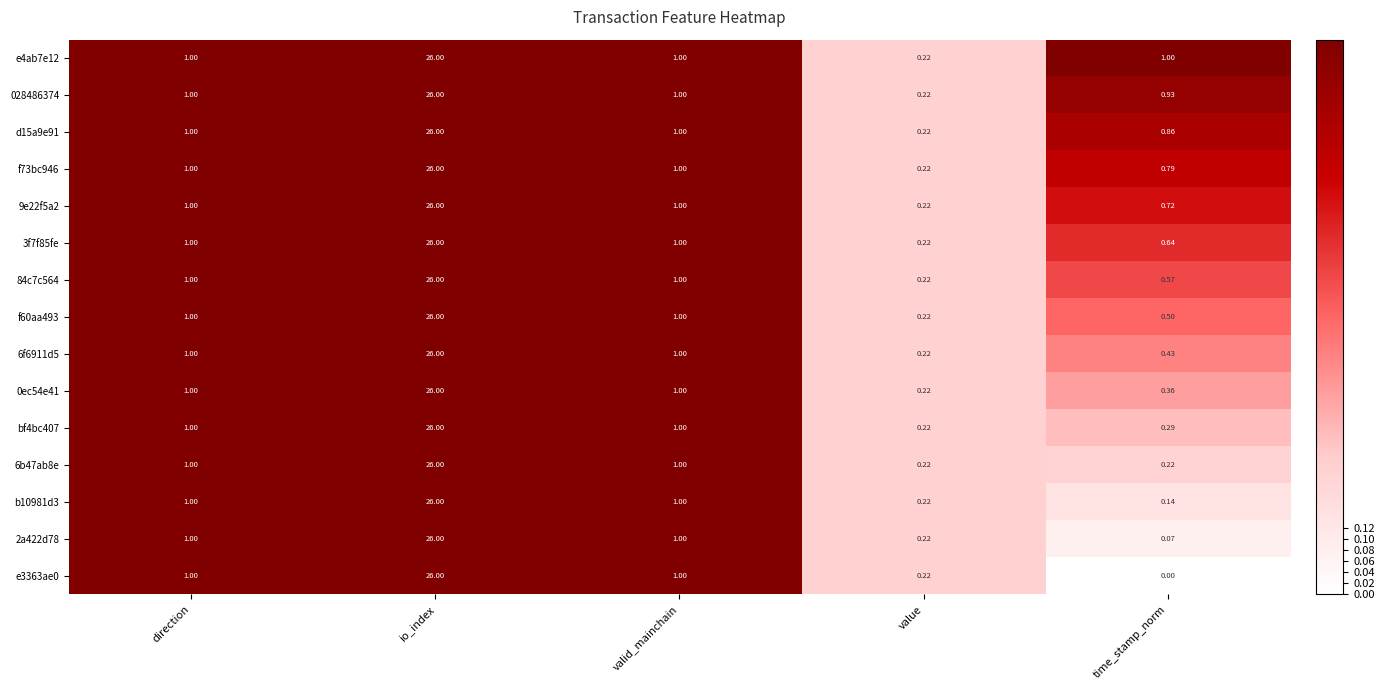

At which category is the sum across all series the highest?

io_index